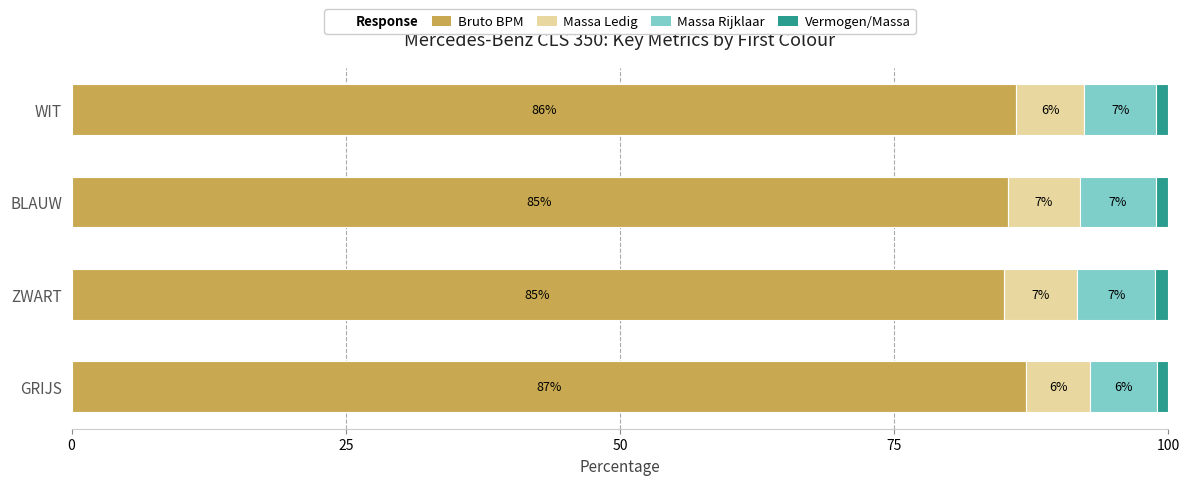

What is the total value across all series at ZWART?

100.0